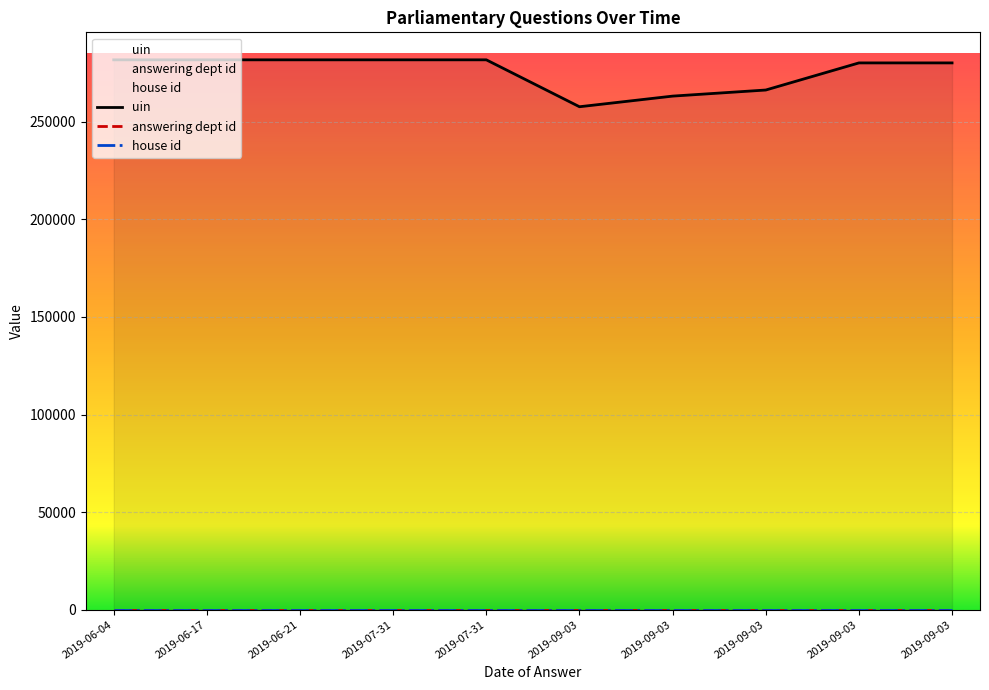

What is the average value of the uin series?

275611